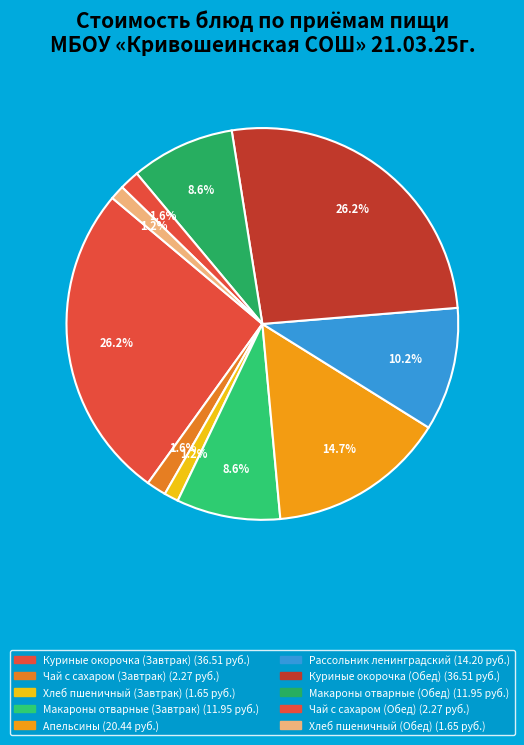

Count the number of slices in the pie.

10